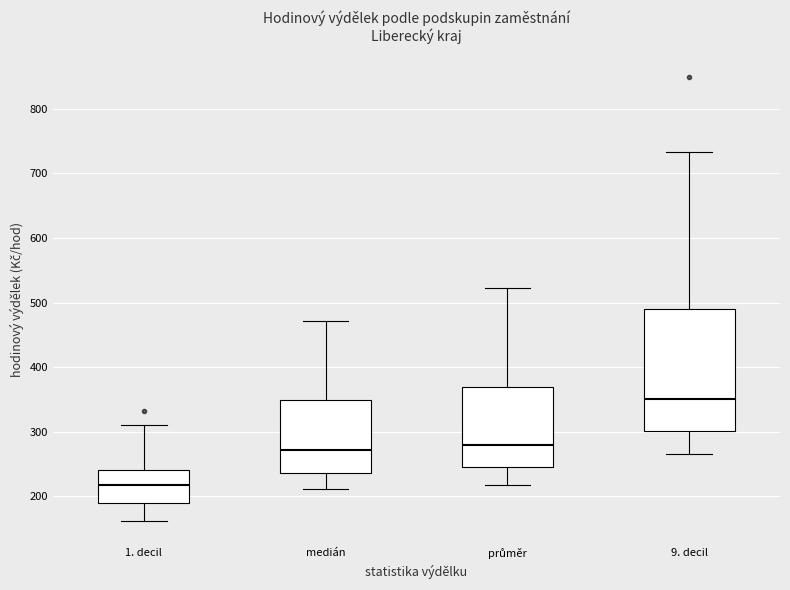

Which box's median line is the lowest?

1. decil